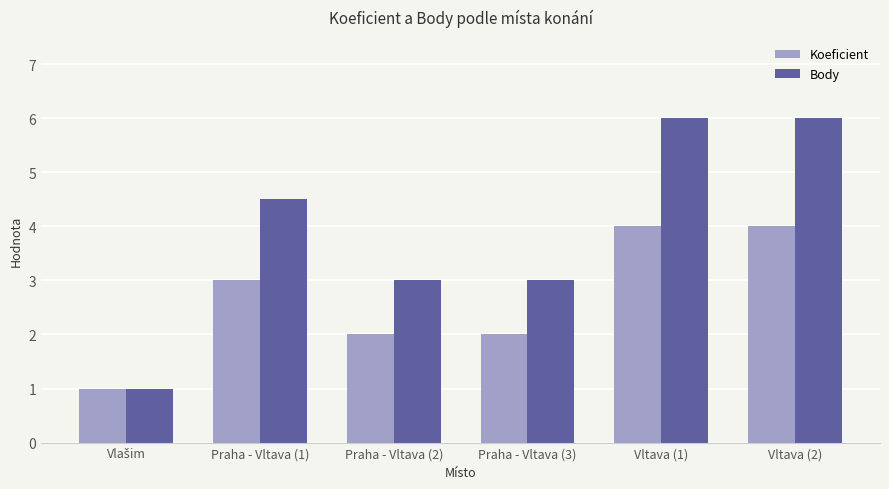

The Body series shows 6.2 at Praha - Vltava (1). True or false?

False